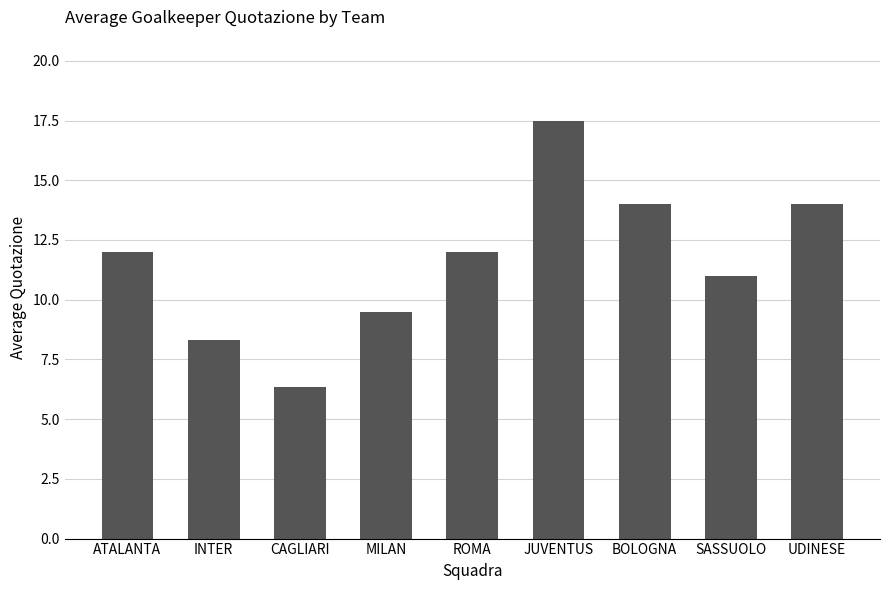

What is the approximate value at SASSUOLO?

11.0